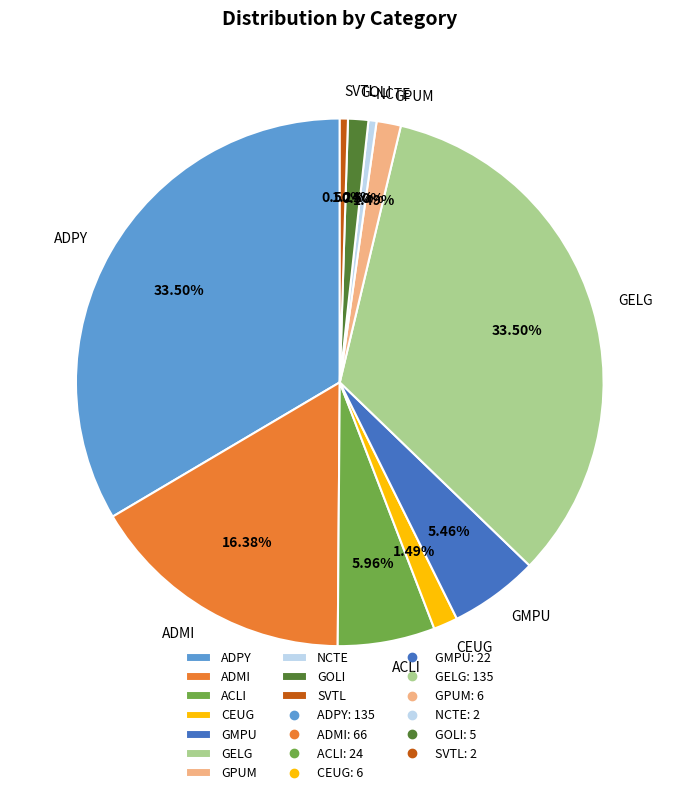

True or false: ADMI accounts for 16% of the total.

True